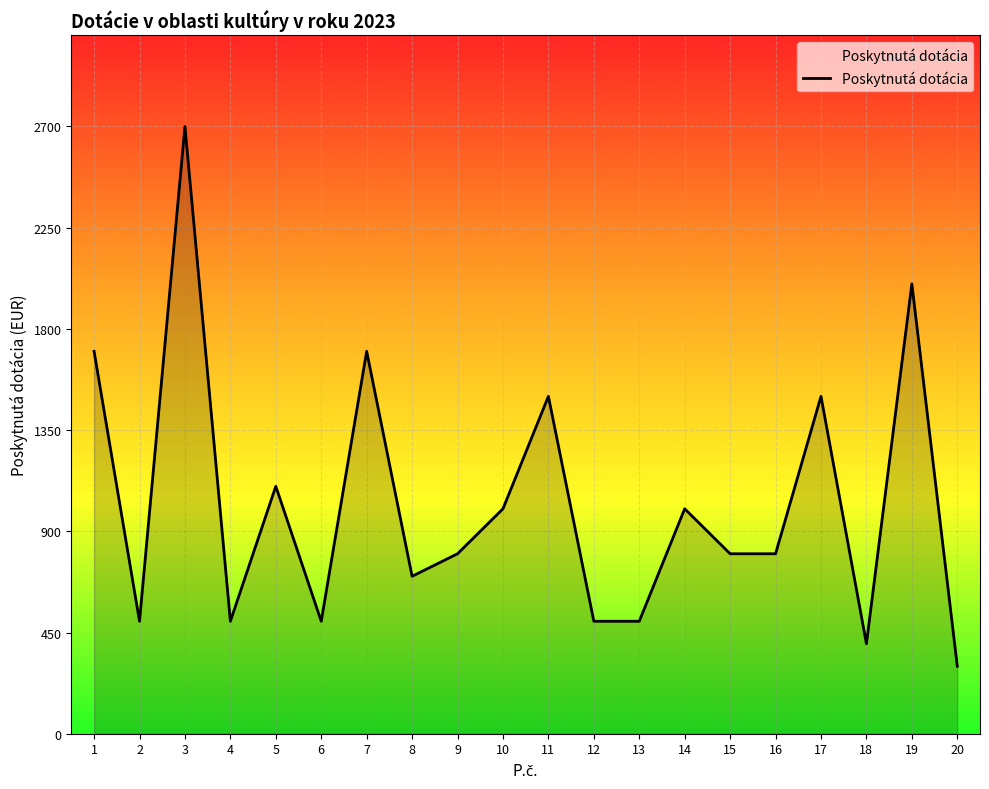

Reading left to right, list all the values displayed in this chart.

1700	500	2700	500	1100	500	1700	700	800	1000	1500	500	500	1000	800	800	1500	400	2000	300